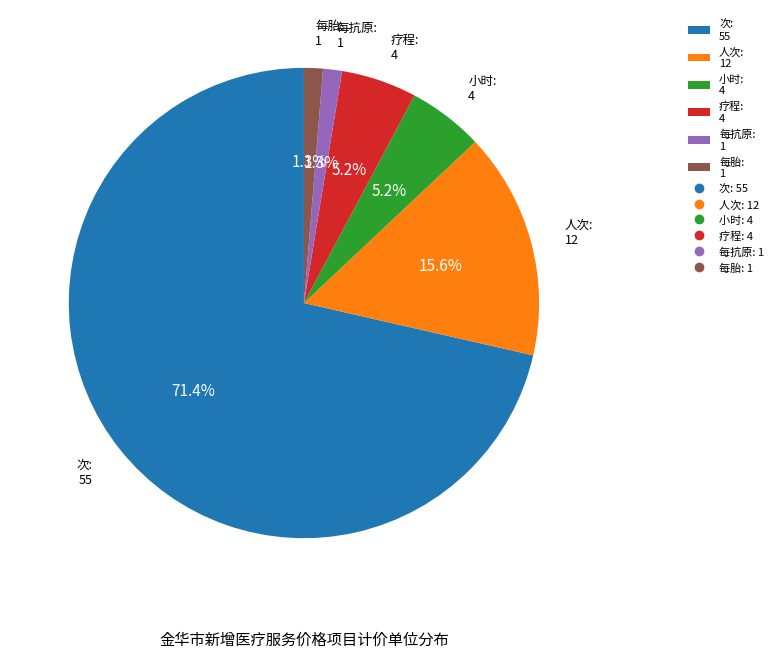

True or false: 人次 accounts for 8% of the total.

False